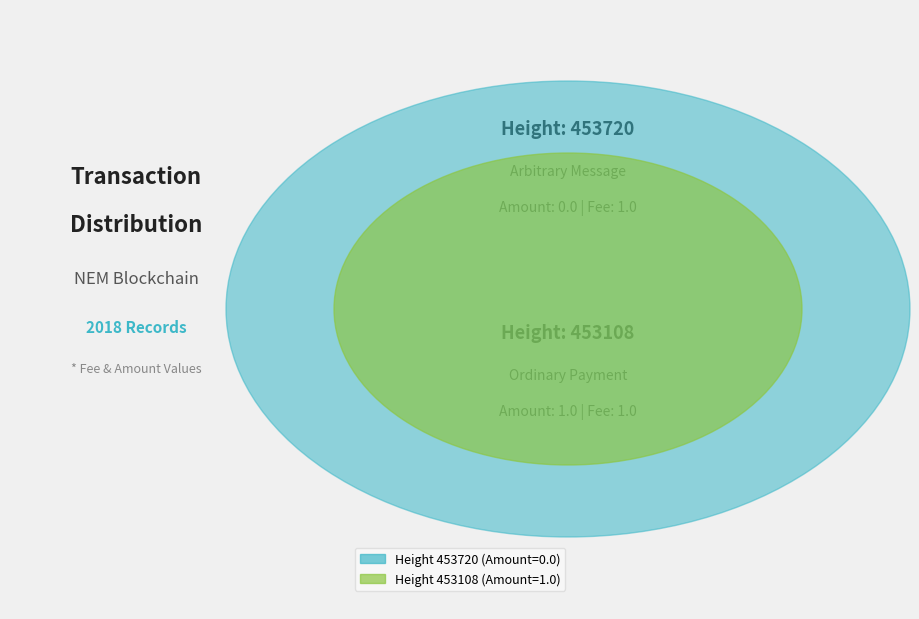

Rank the categories by value from highest to lowest.

453108, 453720